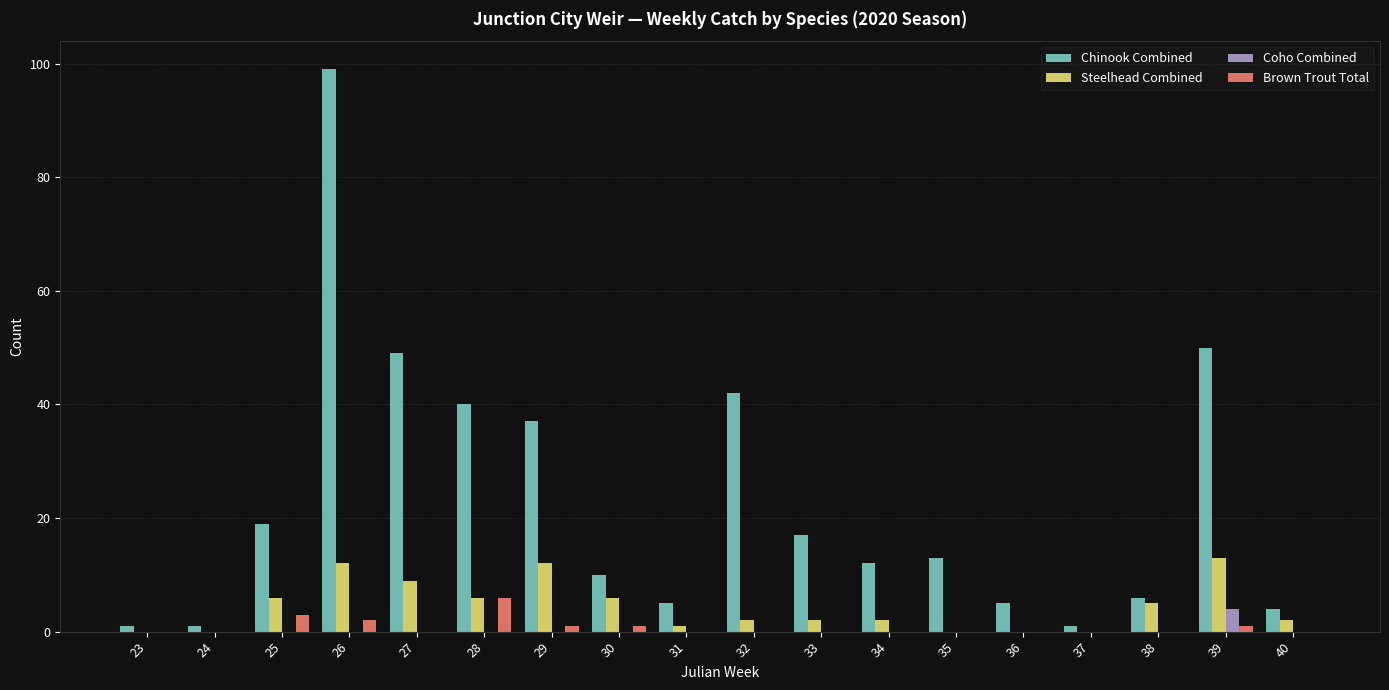

Is it true that Coho Combined equals 0 at 33?

True